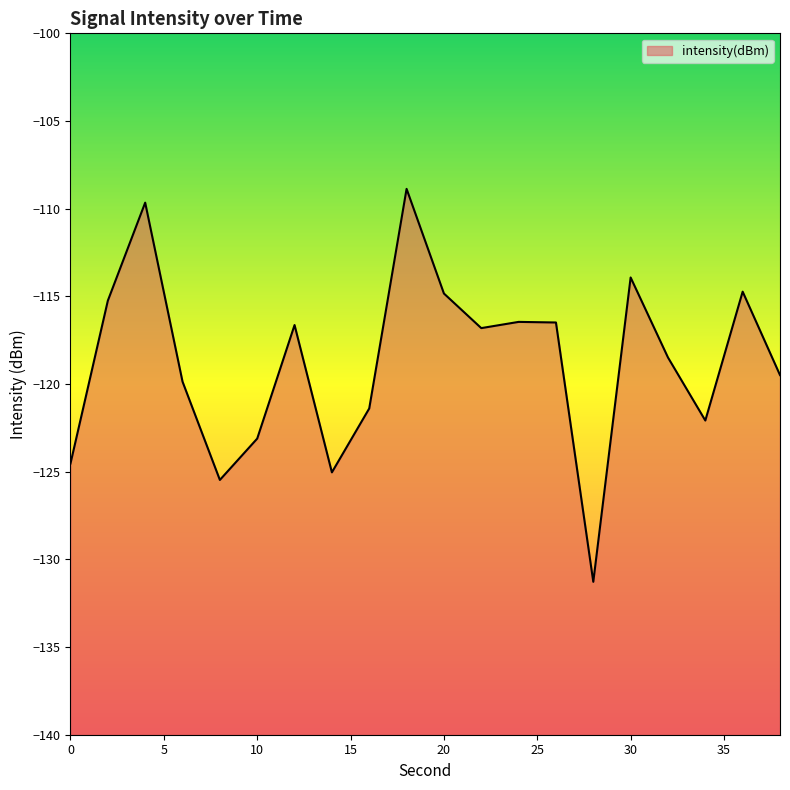

How many data points are above -116?

6